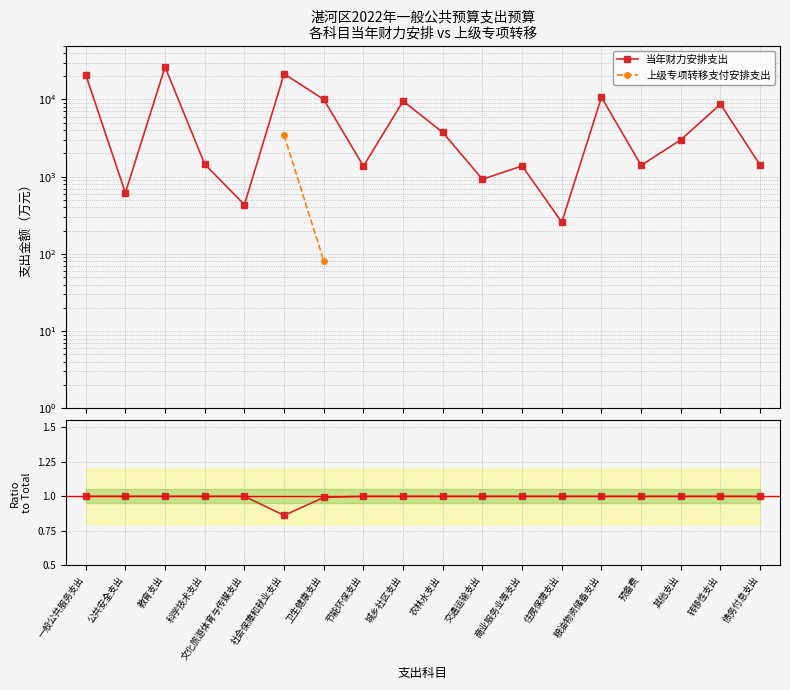

True or false: 当年财力安排支出 has more than 2 points higher than both neighbors.

False